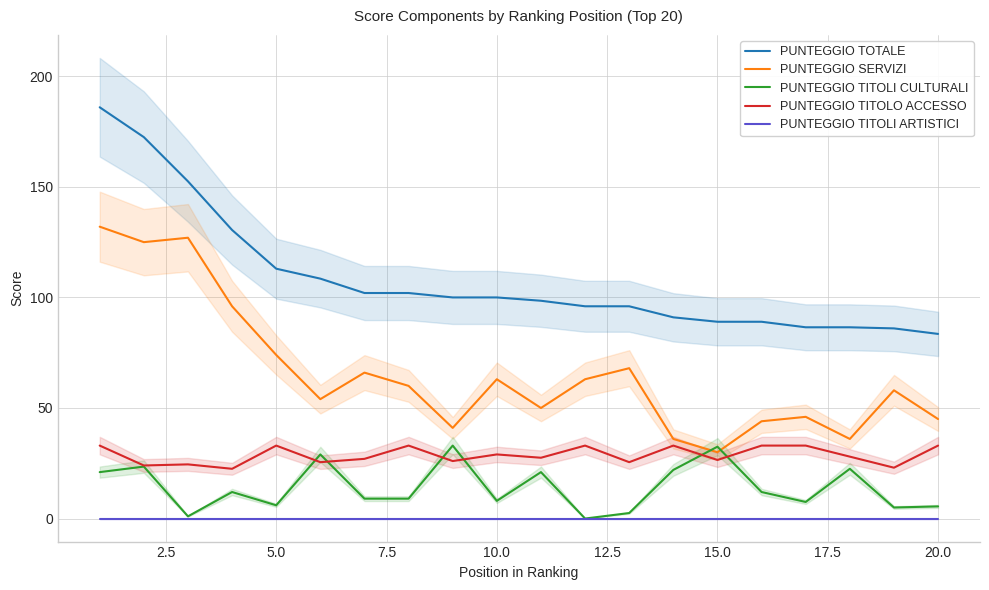

What is the average value of the PUNTEGGIO TOTALE series?

108.5